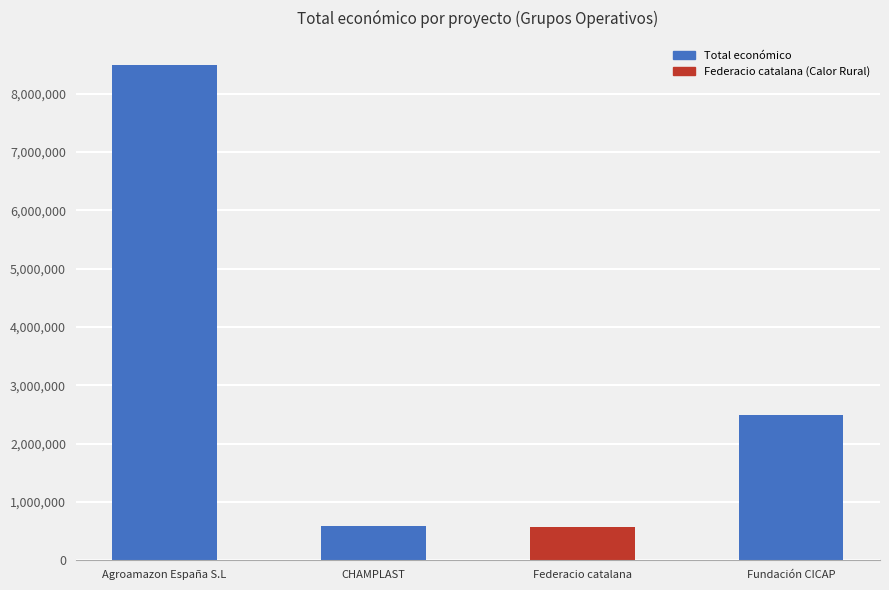

Between Federacio catalana and Agroamazon España S.L, which is larger?

Agroamazon España S.L